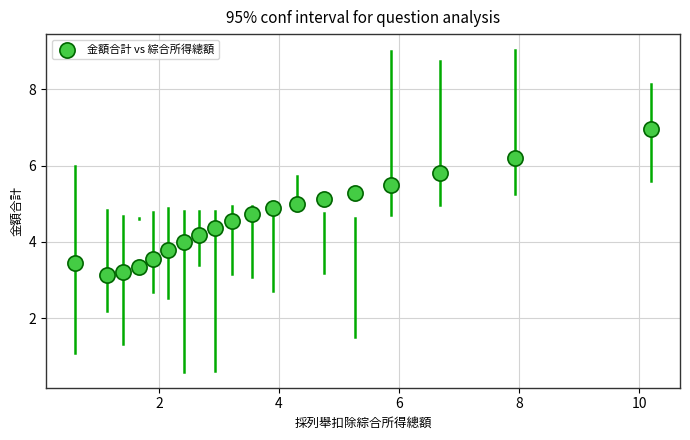

What is the range of Y values (max minus min)?

3.8